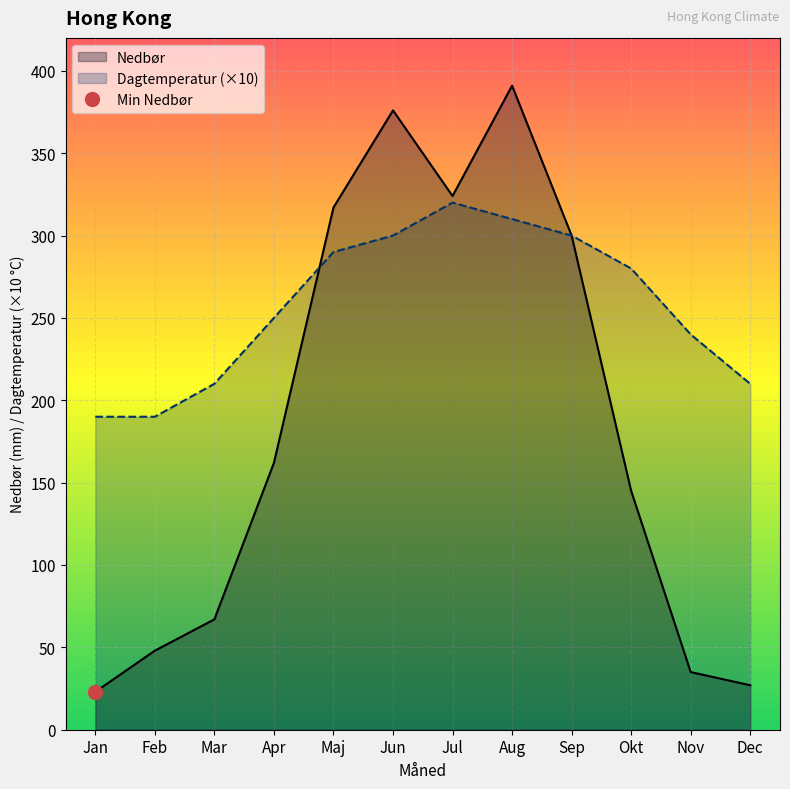

What is the approximate value of Nedbør at Mar, to the nearest 5?

65